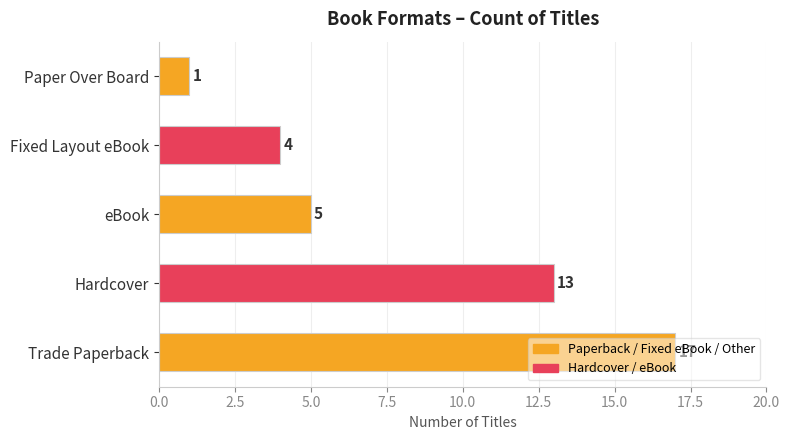

What is the difference between the maximum and minimum values?

16